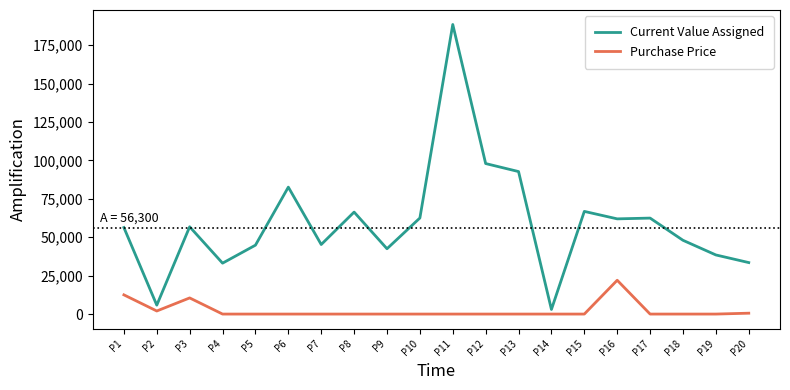

What is the difference between the Current Value Assigned values at P7 and P1?

11050.0